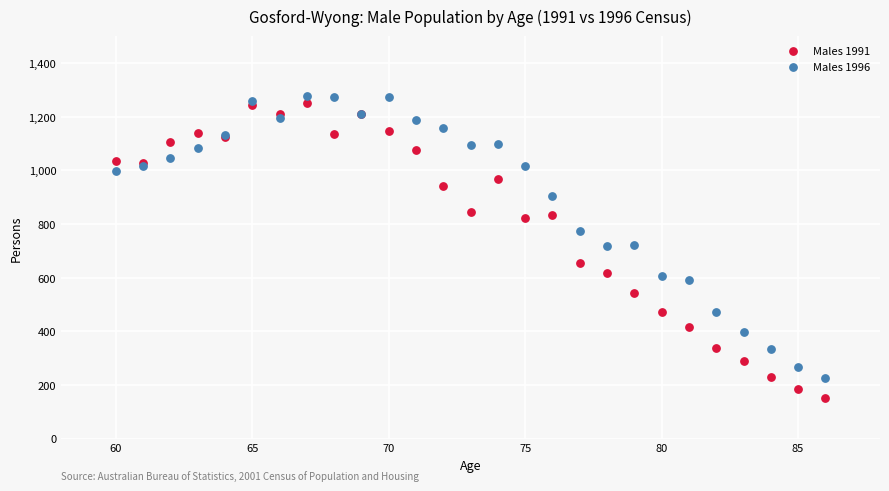

Which series reaches the maximum Y coordinate?

Males 1996